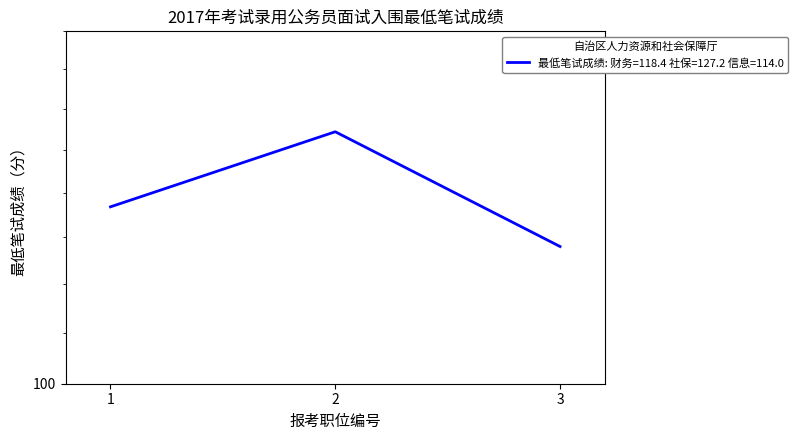

What is the sum of all values?

359.6